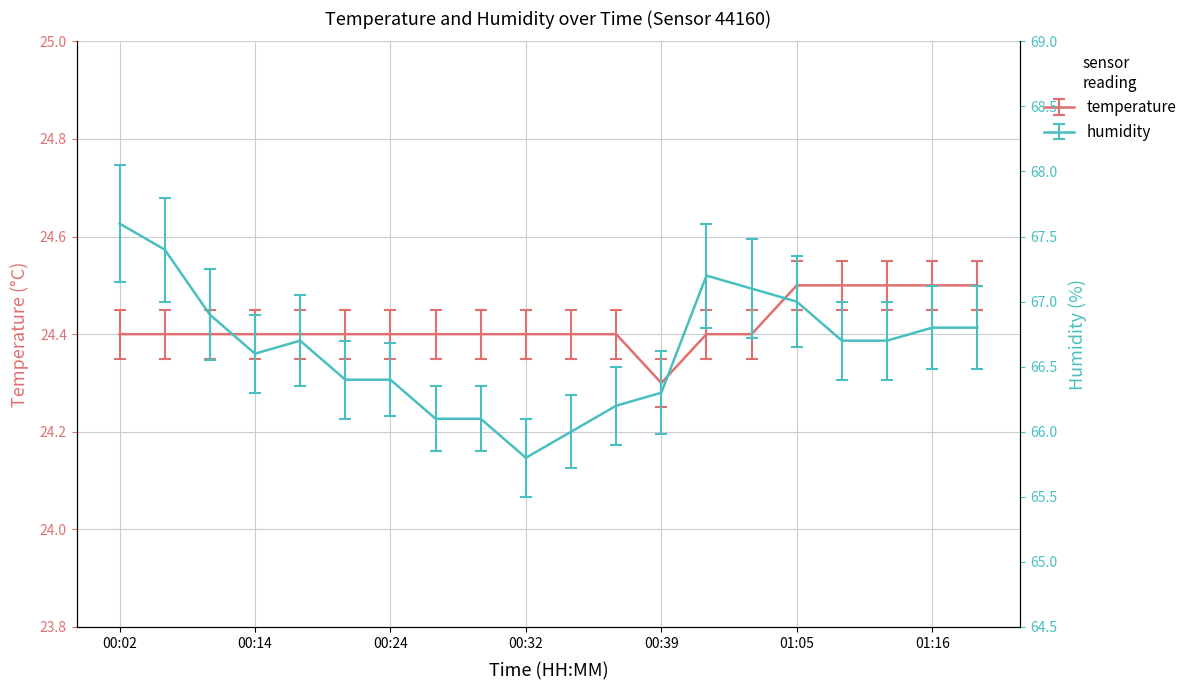

At which category is the sum across all series the highest?

00:02